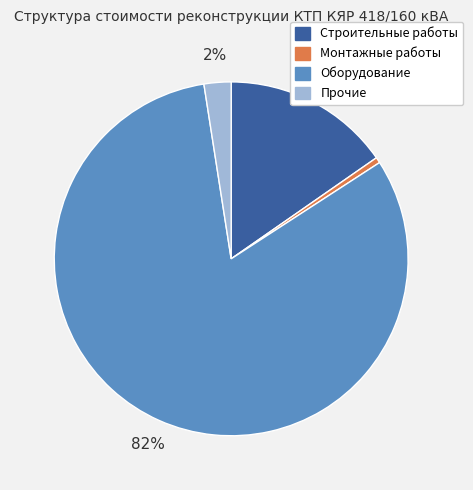

Is the sum of Строительные работы and Оборудование greater than half?

Yes